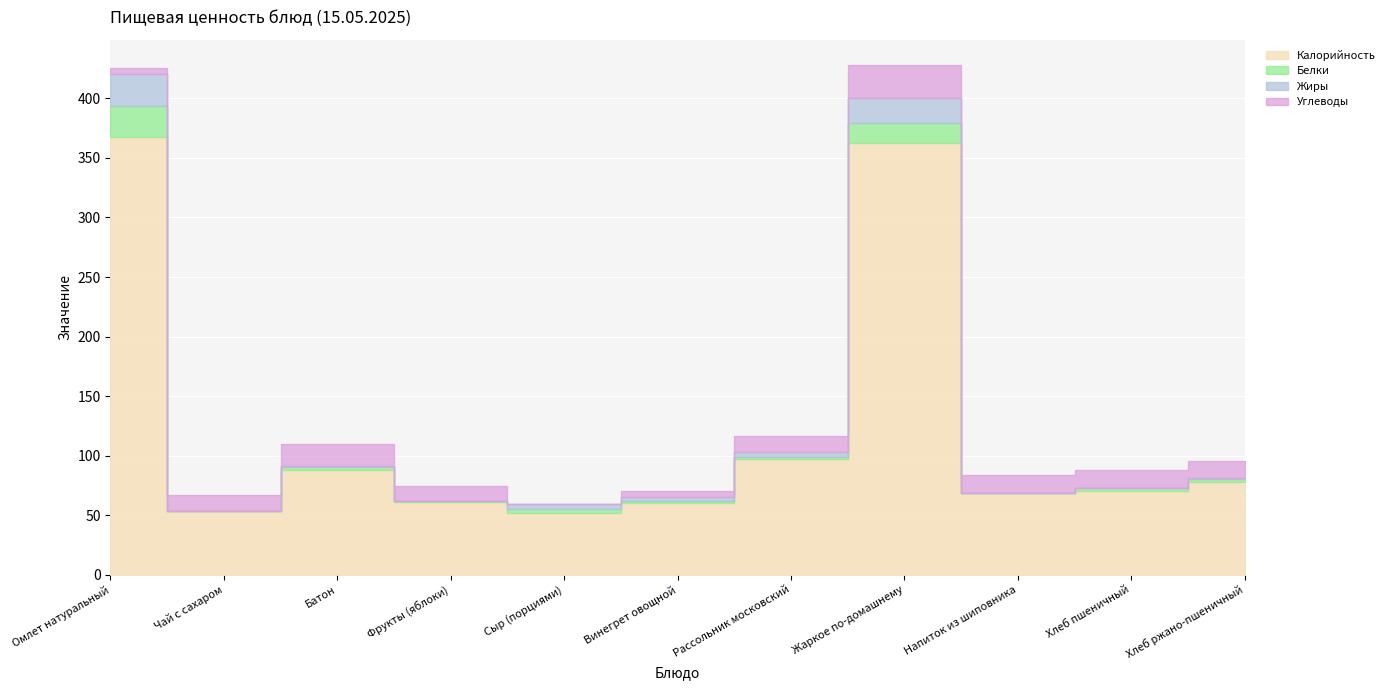

At which category is the sum across all series the highest?

Жаркое по-домашнему